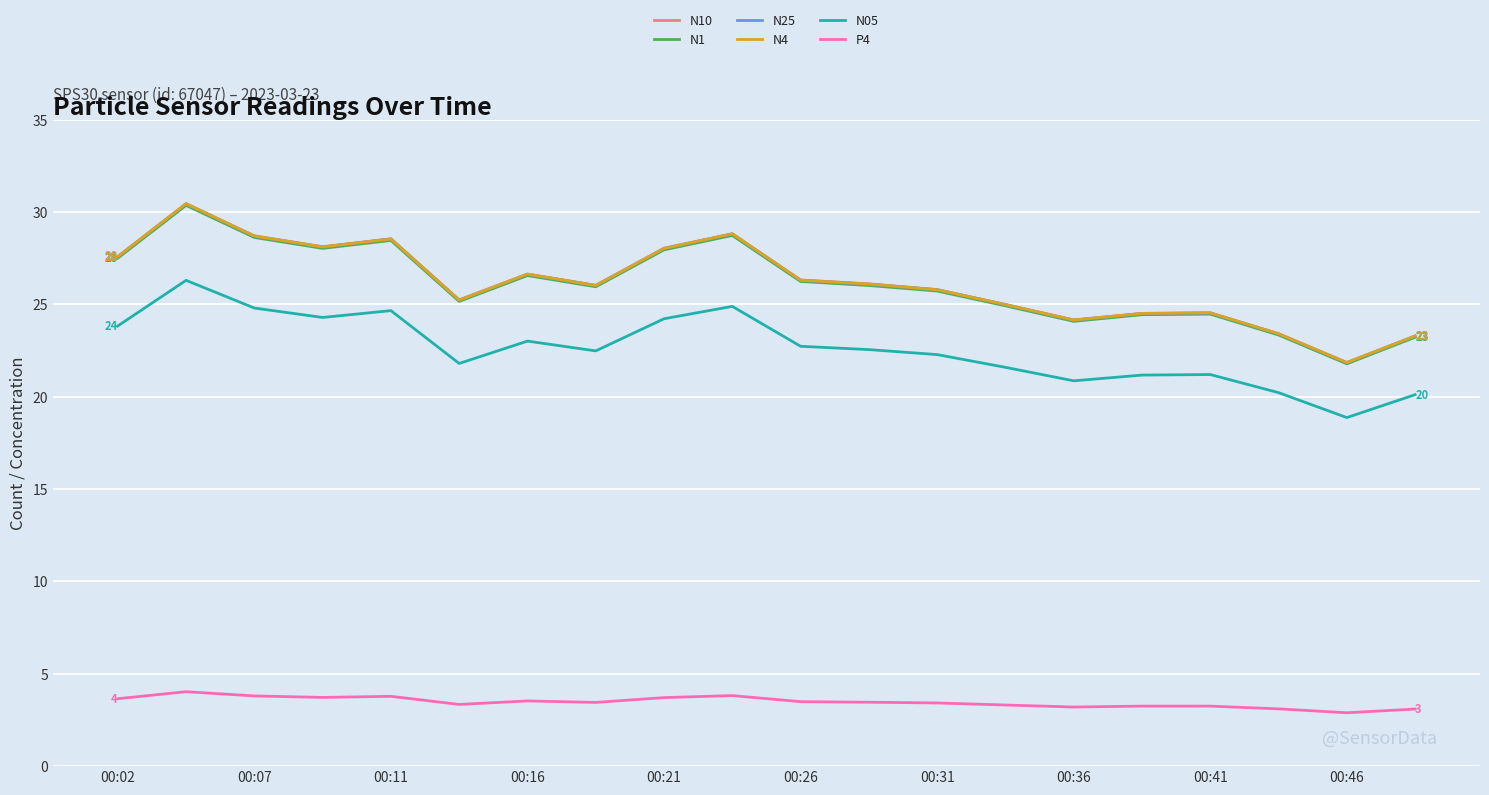

True or false: P4 and N1 intersect in this chart.

False